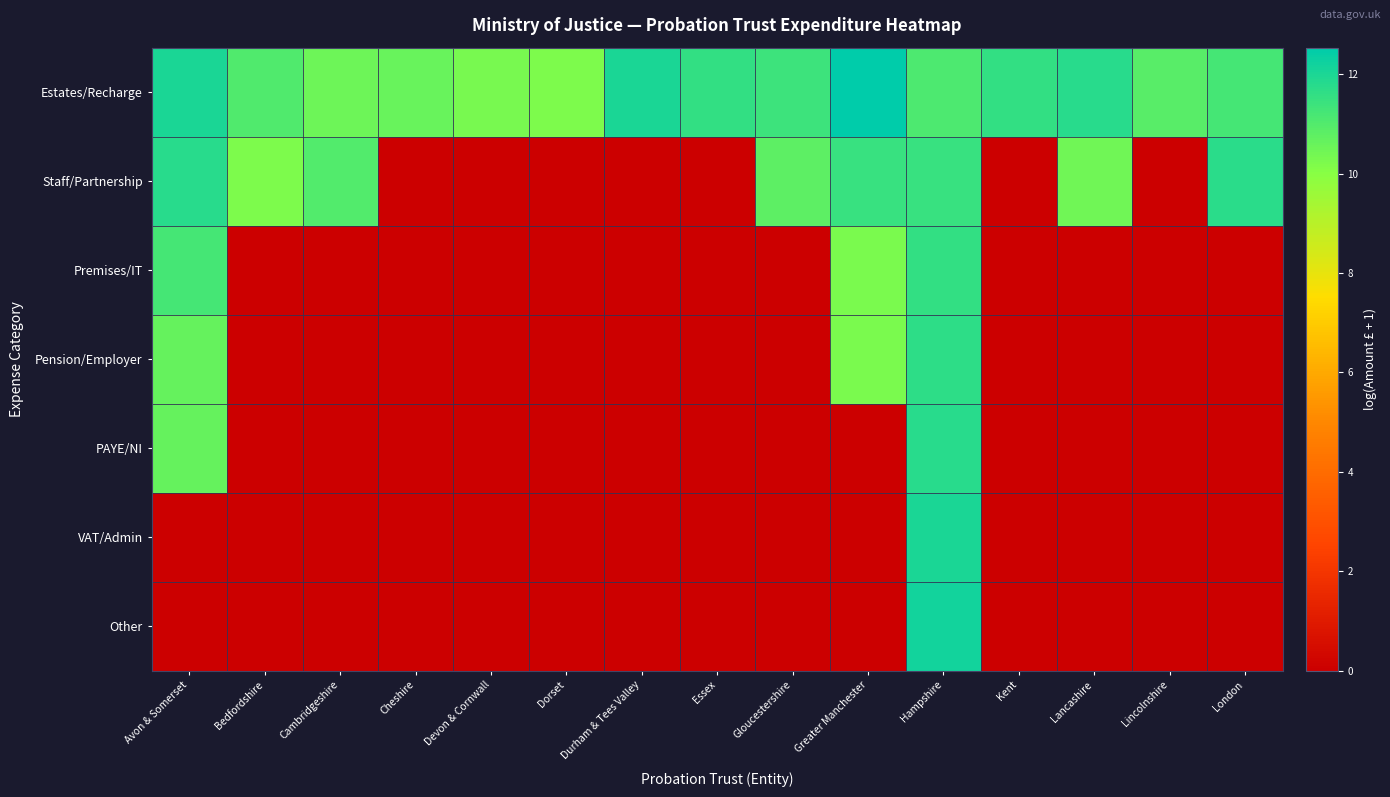

Which series has the largest total across all categories?

Estates/Recharge